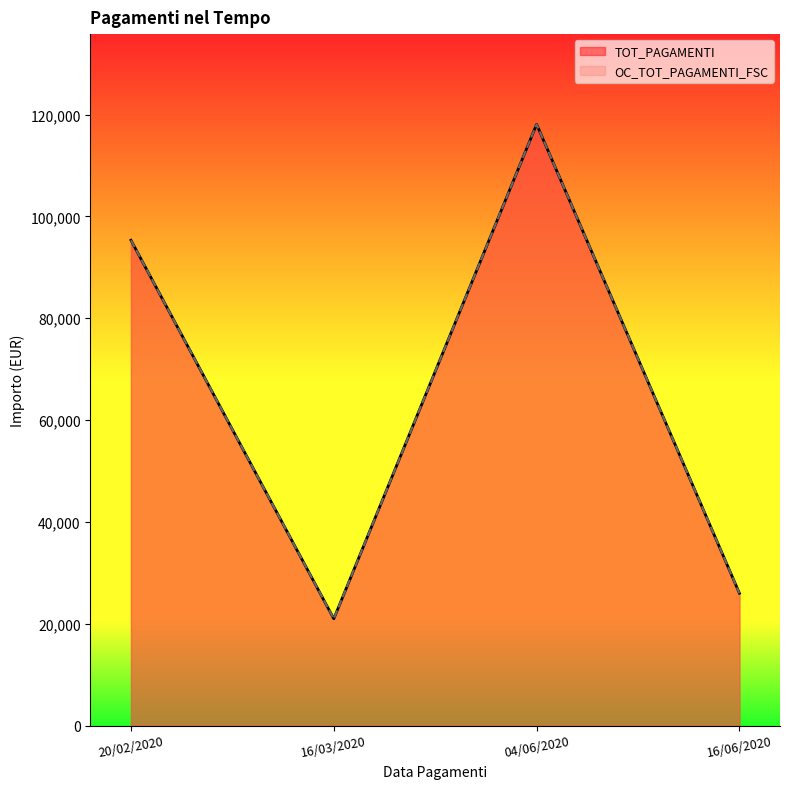

At which category does TOT_PAGAMENTI reach its first local valley?

16/03/2020